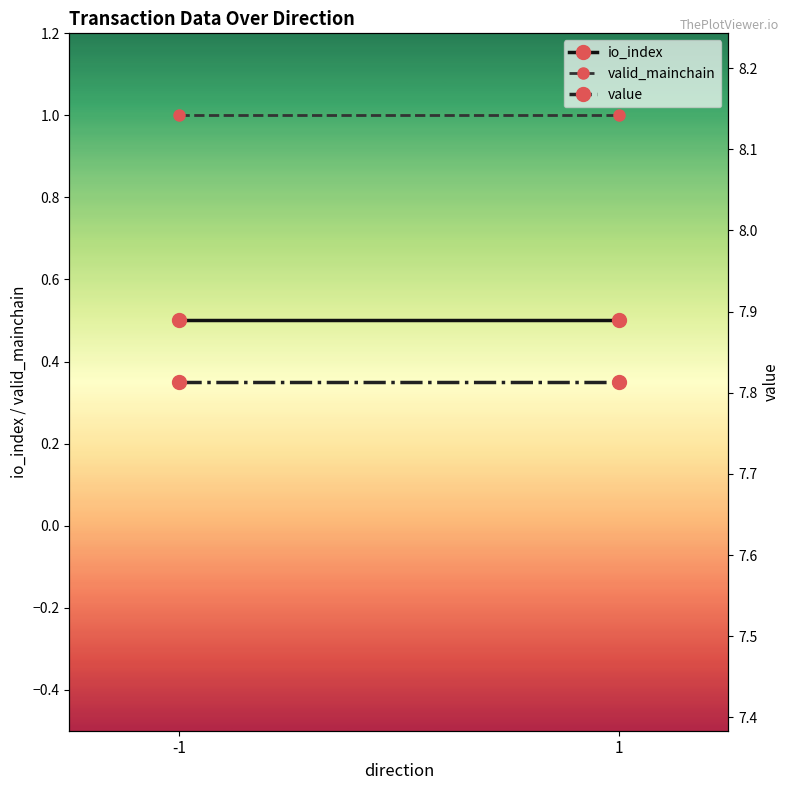

Which label corresponds to the largest value in the chart?

-1